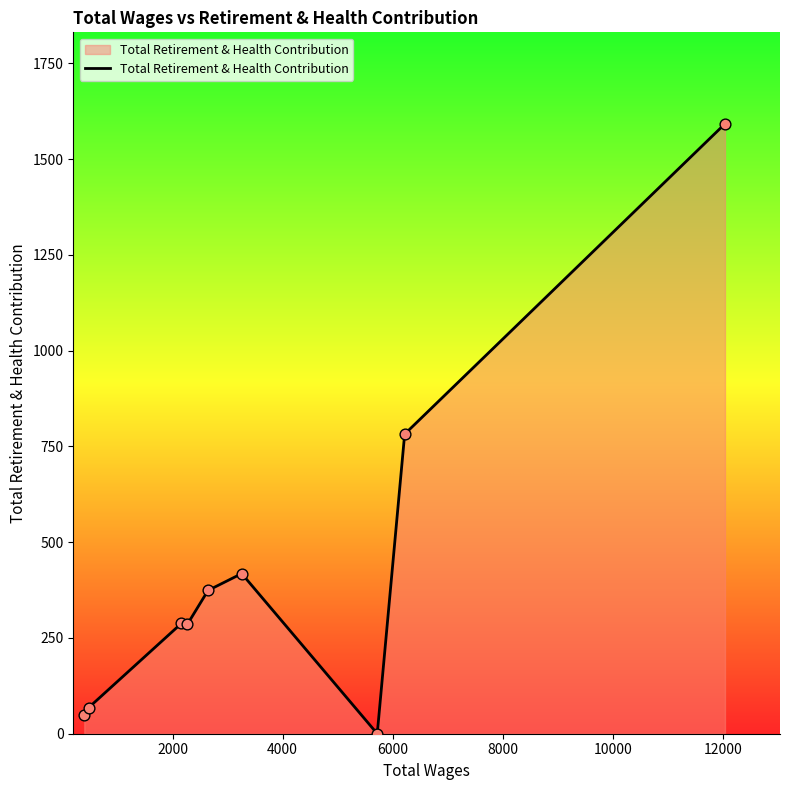

What is the difference between the maximum and minimum values?

1592